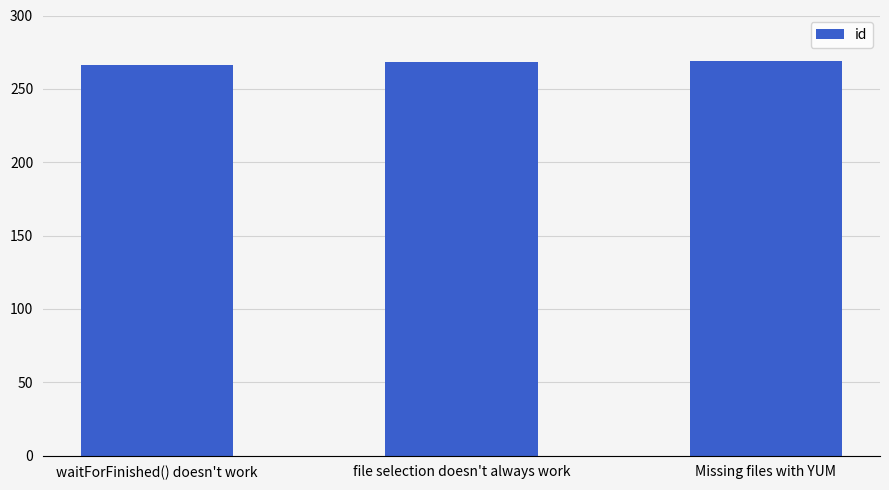

True or false: the data shows 266 at waitForFinished() doesn't work.

True